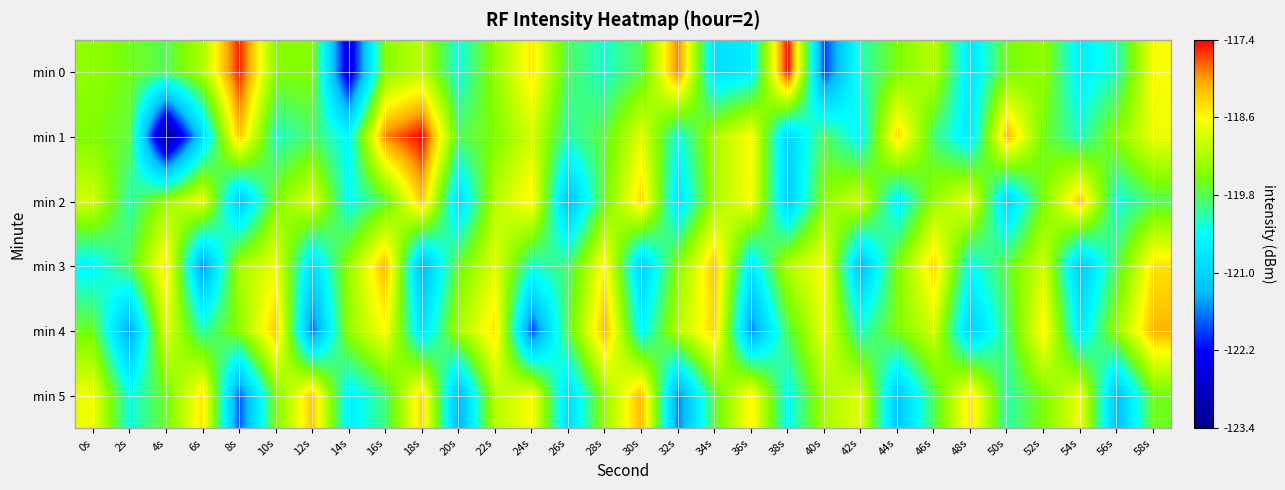

What is the greatest value displayed?

-117.4